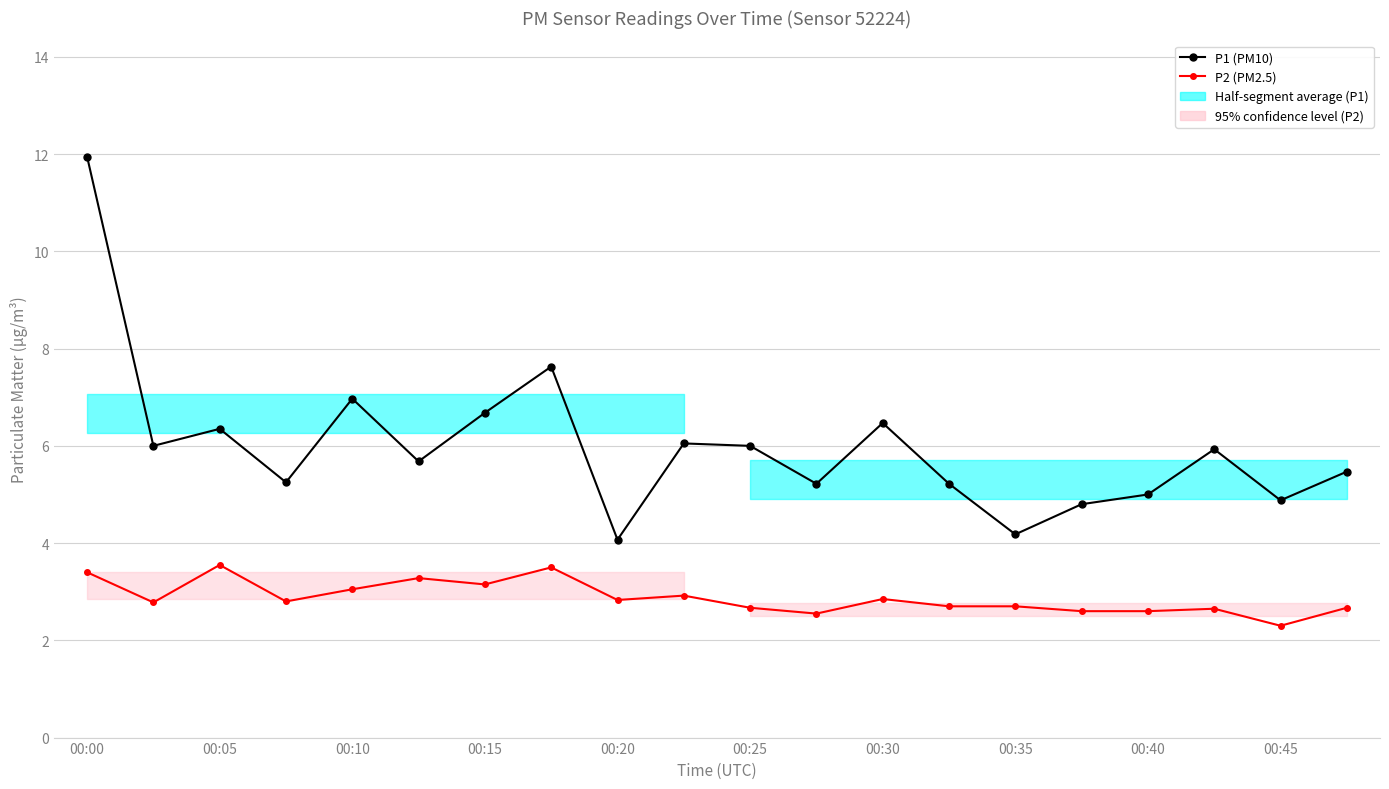

List the series in order of their peak value, lowest first.

P2 (PM2.5), P1 (PM10)